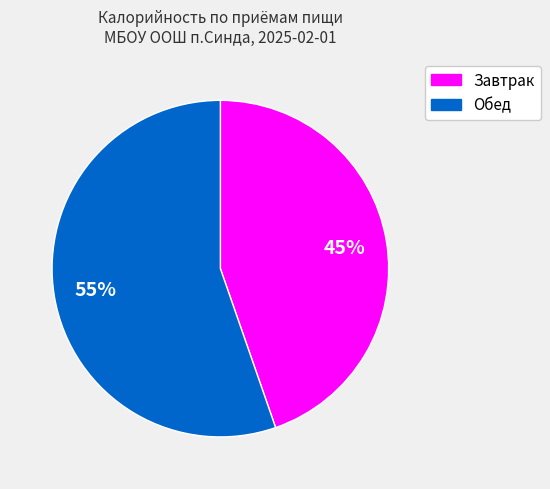

Is there any slice that represents more than half of the pie?

Yes